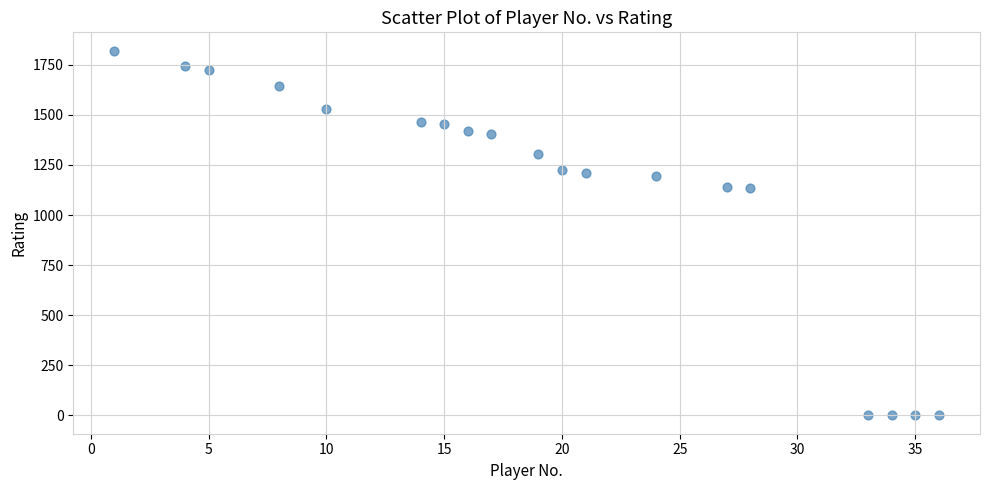

What is the range of Y values (max minus min)?

1821